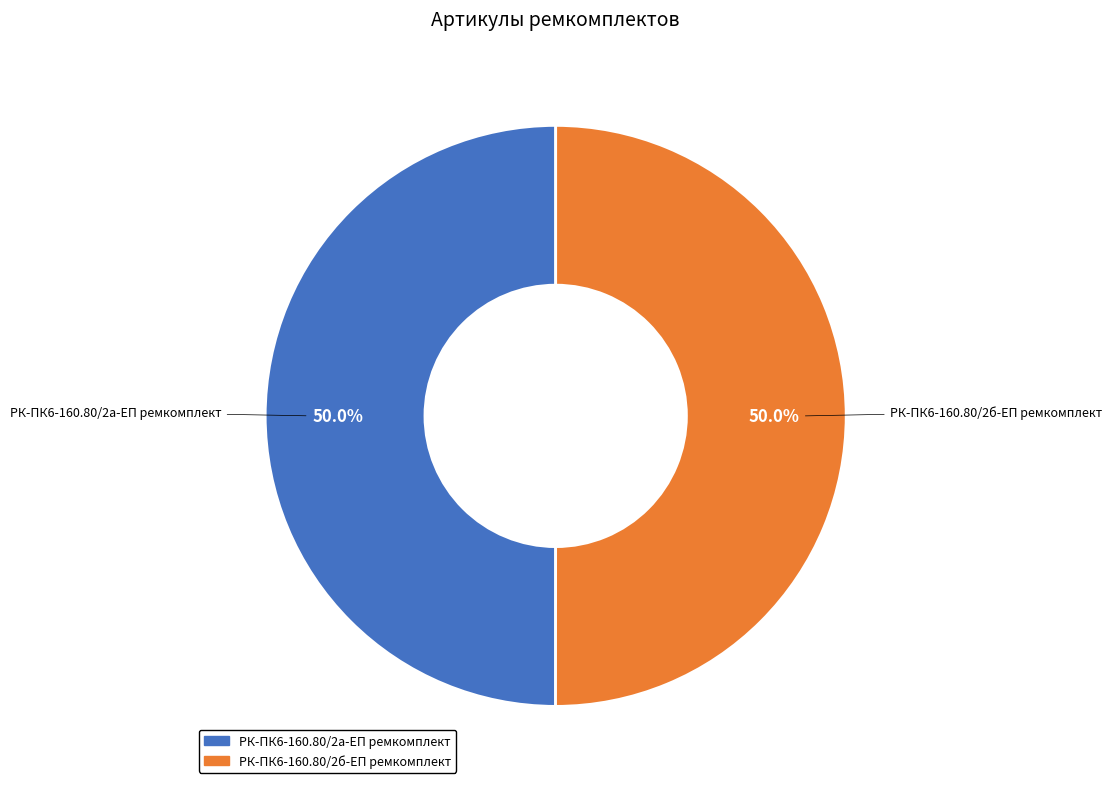

Approximately how many times larger is the value at РК-ПК6-160.80/2б-ЕП ремкомплект compared to РК-ПК6-160.80/2а-ЕП ремкомплект?

1.0